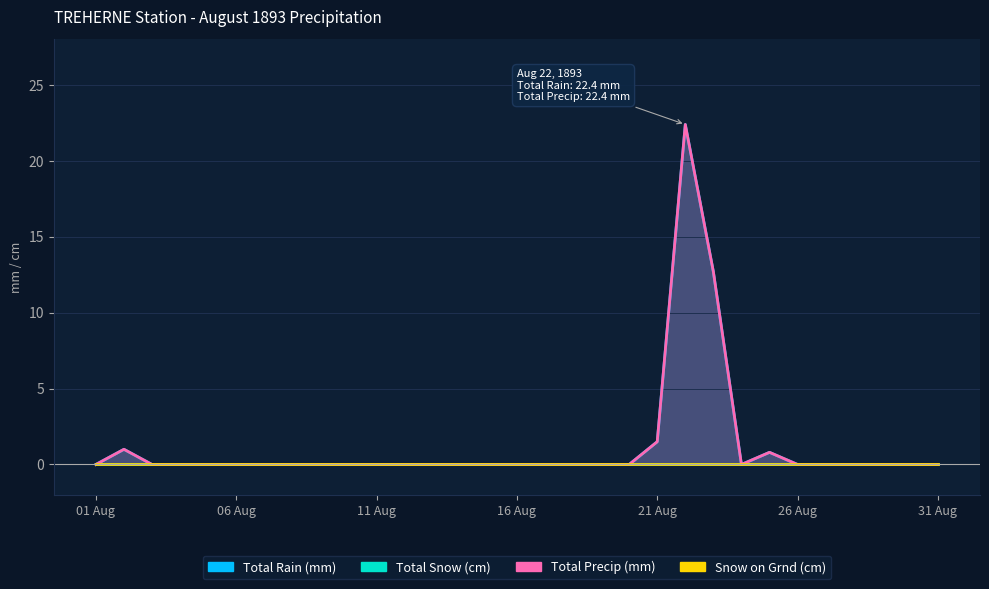

How many lines are shown in the chart?

2